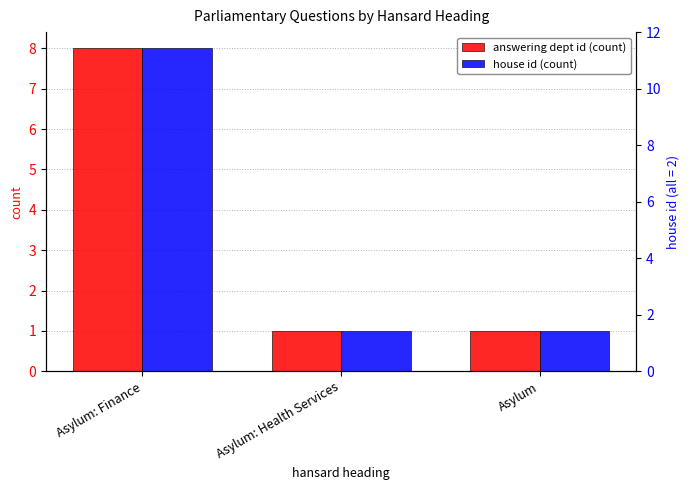

What is the total value across all series at Asylum?

2